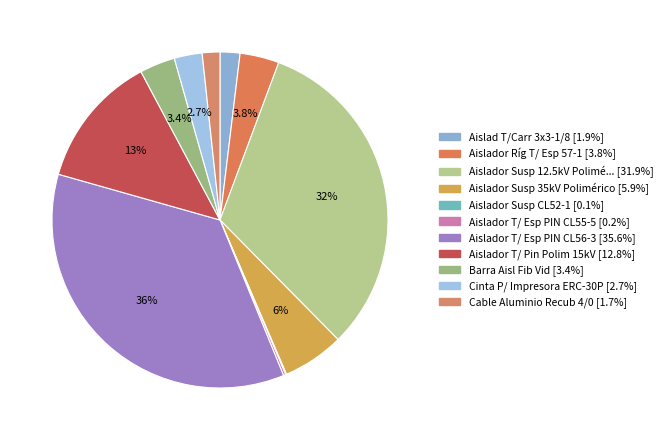

How many segments does this pie chart have?

11